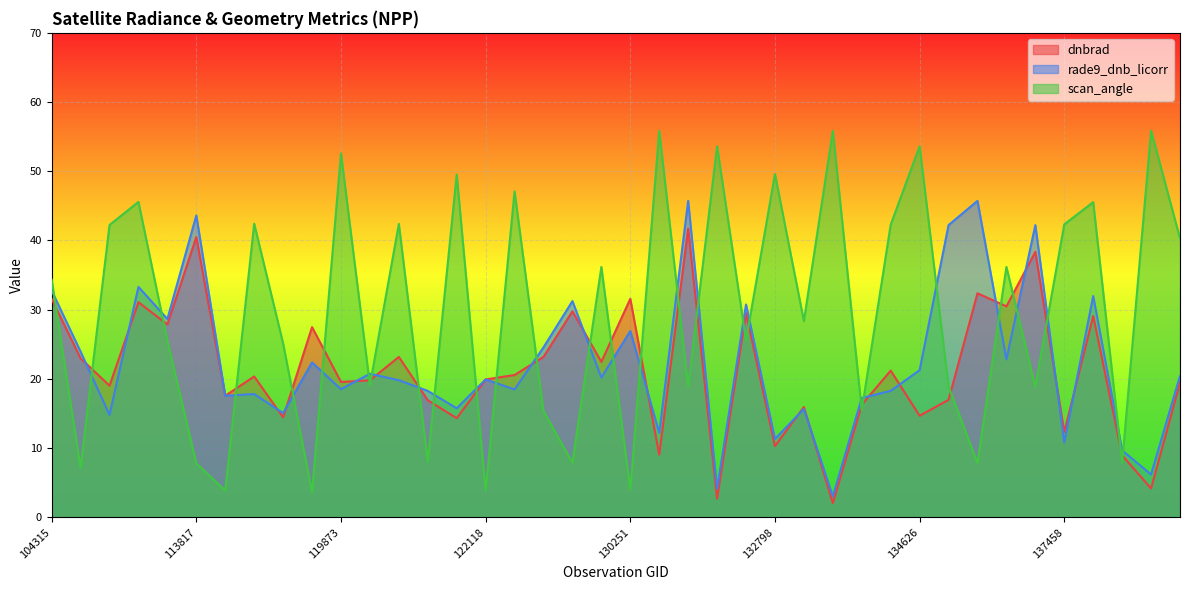

What is the minimum value for rade9_dnb_licorr?

3.0